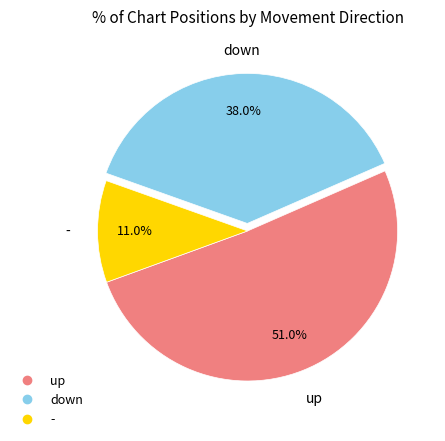

To the nearest percent, what is the average slice percentage?

33%